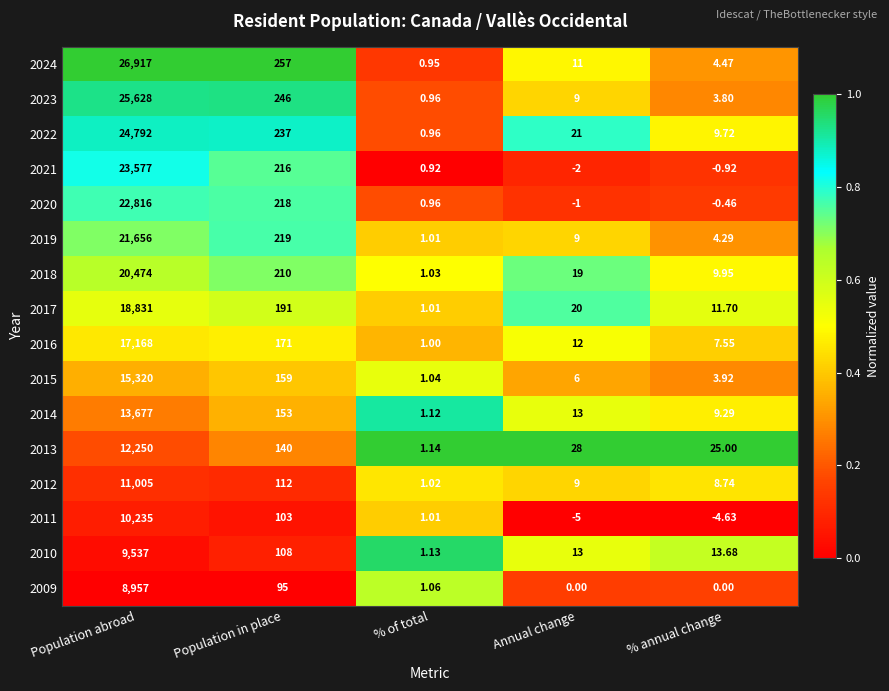

How many data points does each series have?

5